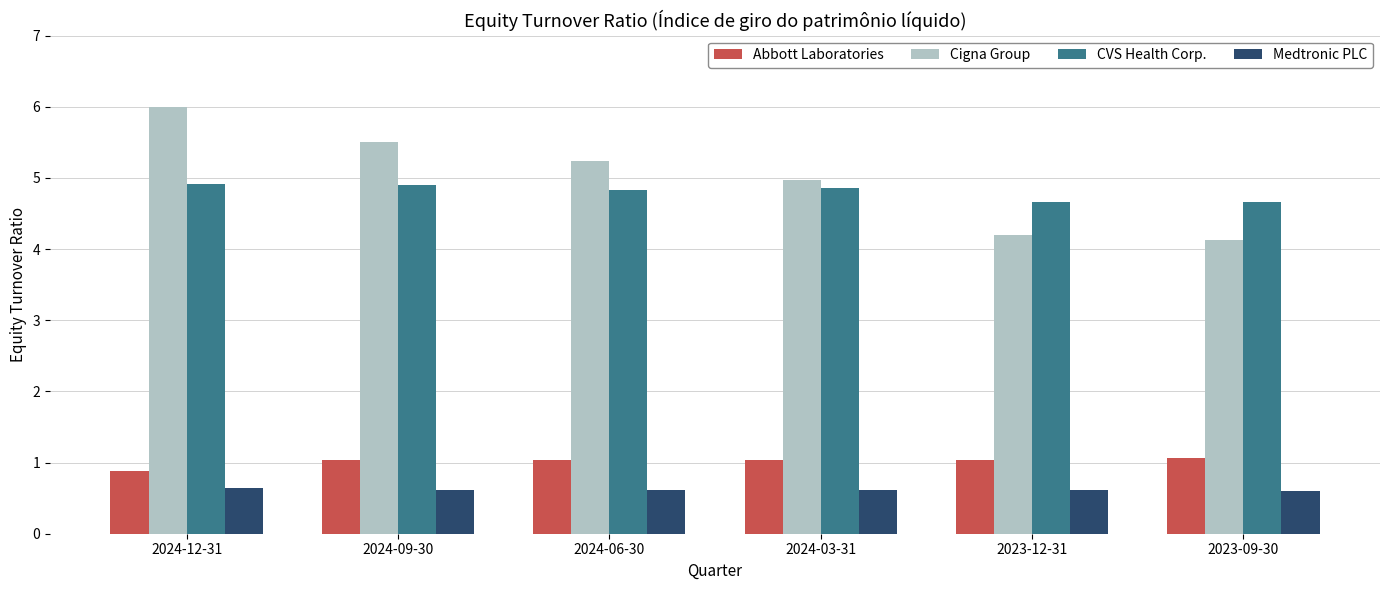

The Medtronic PLC series shows 0.6 at 2023-09-30. True or false?

True